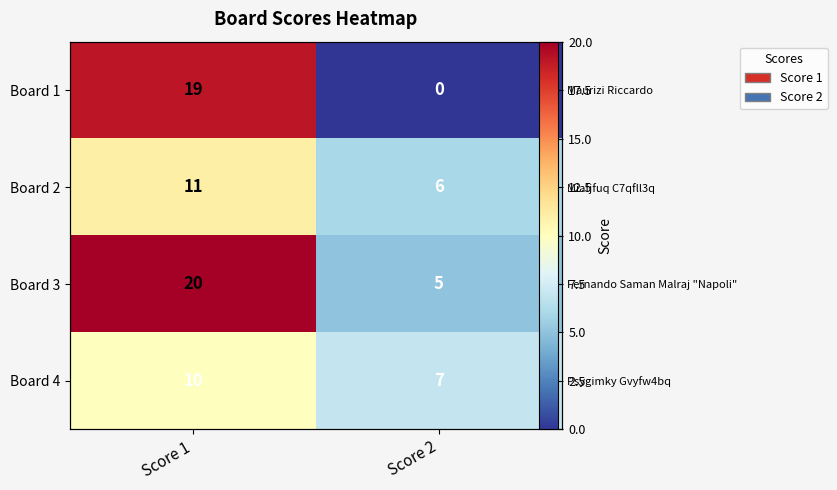

The Board 1 series shows 29 at Score 1. True or false?

False